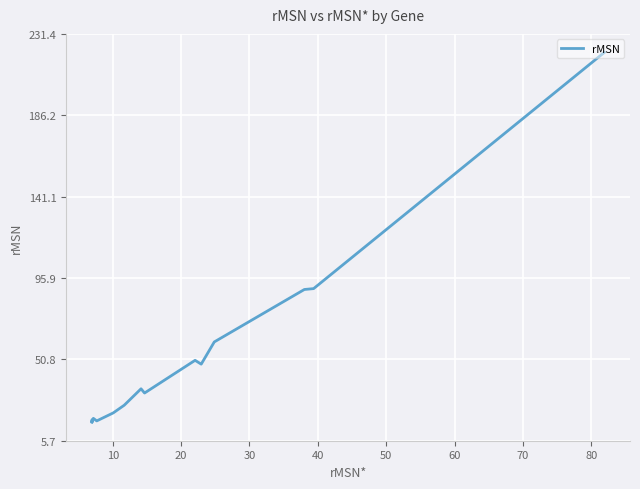

Is it true that the value at 10 is 32.8?

False